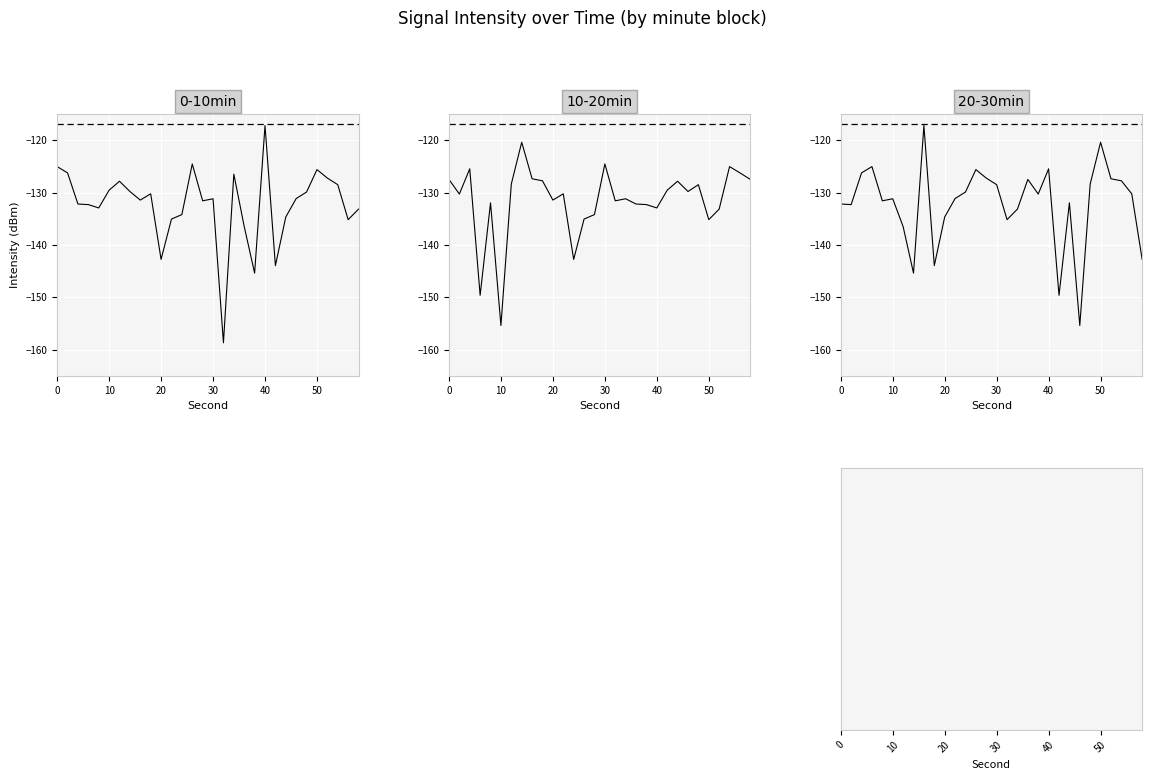

Reading left to right, list all the values displayed in this chart.

0-10min: -125.1	-126.3	-132.2	-132.3	-132.9	-129.6	-127.8	-129.8	-131.4	-130.2	-142.8	-135.1	-134.2	-124.6	-131.6	-131.2	-158.7	-126.5	-136.5	-145.4	-117.2	-143.9	-134.7	-131.1	-129.9	-125.6	-127.3	-128.5	-135.2	-133.2
10-20min: -127.5	-130.3	-125.5	-149.6	-132.0	-155.4	-128.4	-120.4	-127.4	-127.8	-131.4	-130.2	-142.8	-135.1	-134.2	-124.6	-131.6	-131.2	-132.2	-132.3	-132.9	-129.6	-127.8	-129.8	-128.5	-135.2	-133.2	-125.1	-126.3	-127.5
20-30min: -132.2	-132.3	-126.3	-125.1	-131.6	-131.2	-136.5	-145.4	-117.2	-143.9	-134.7	-131.1	-129.9	-125.6	-127.3	-128.5	-135.2	-133.2	-127.5	-130.3	-125.5	-149.6	-132.0	-155.4	-128.4	-120.4	-127.4	-127.8	-130.2	-142.8